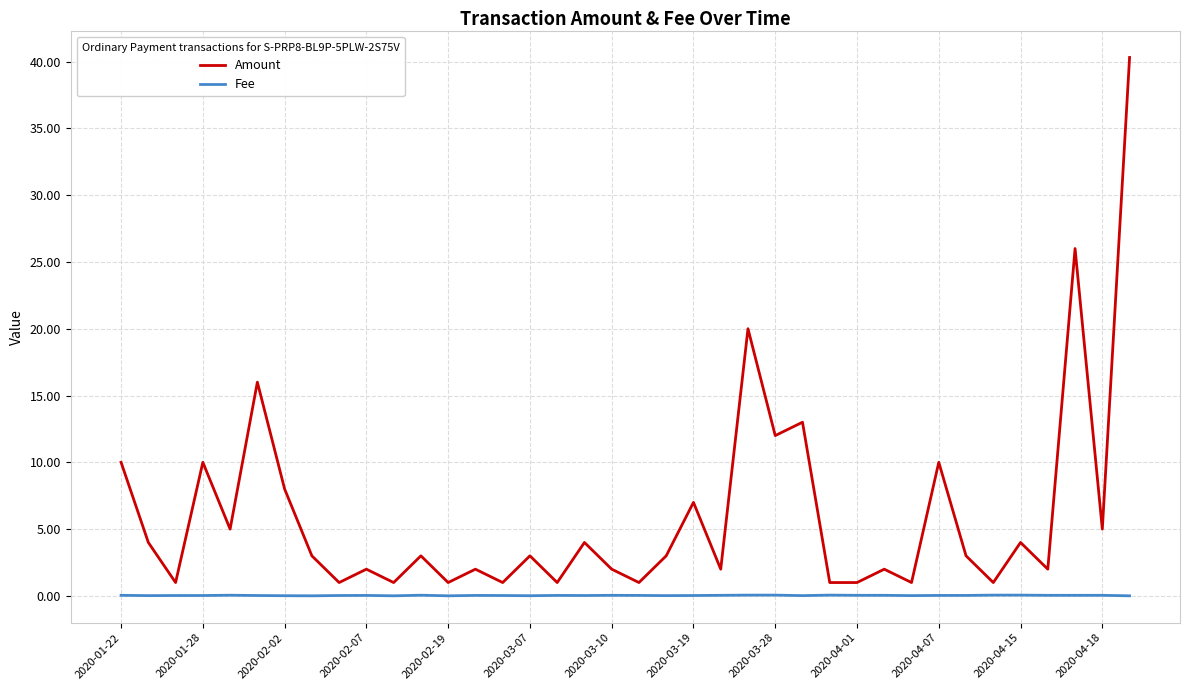

What is the maximum value shown in the chart?

40.3